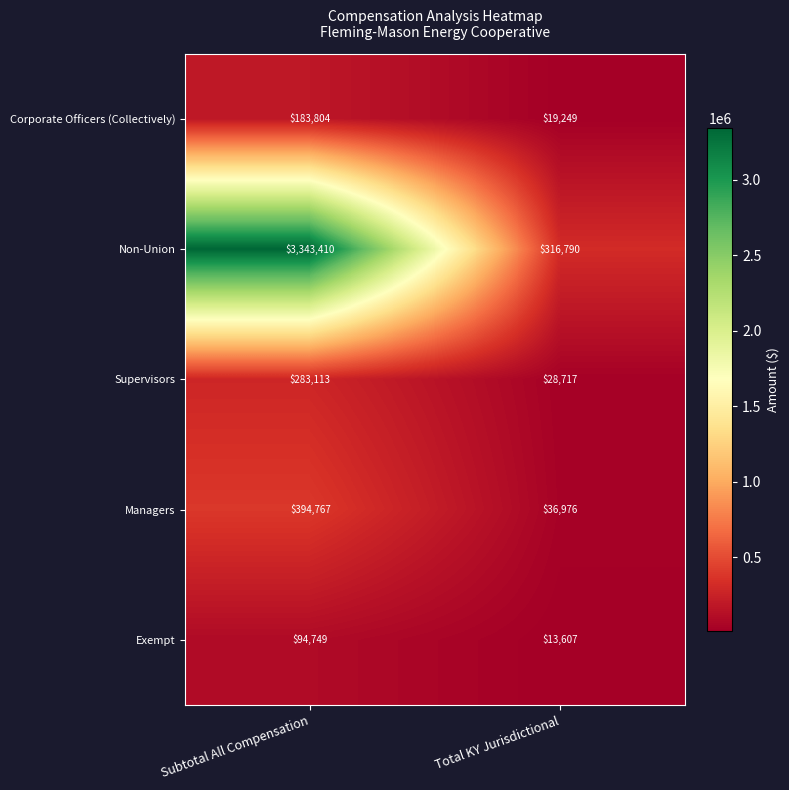

True or false: Corporate Officers (Collectively) has a value of 183804 at Subtotal All Compensation.

True